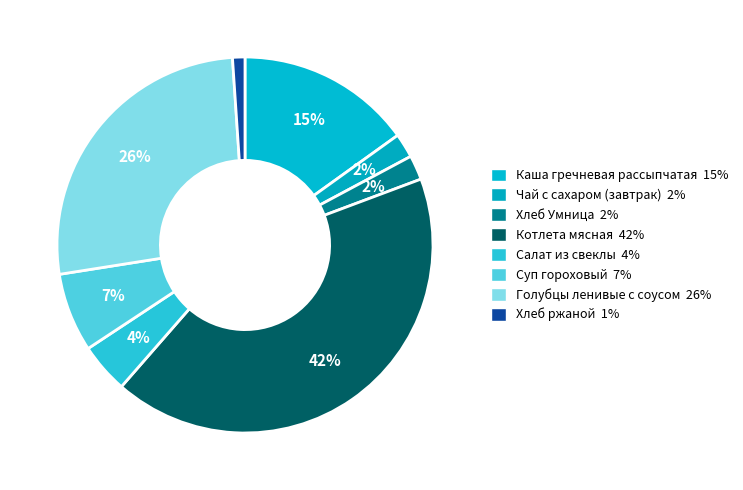

Count the number of slices in the pie.

8